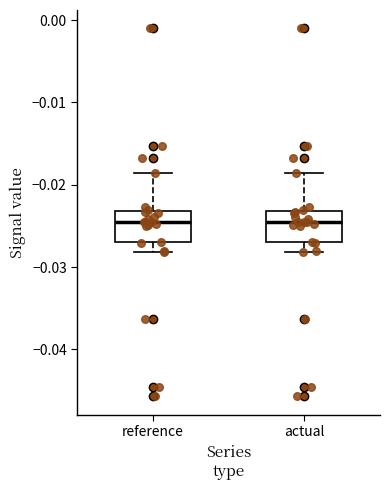

Where does the lower whisker of the box for actual end on the y-axis? The values are not printed on the chart, so give them approximately, as read against the axis.

-0.028